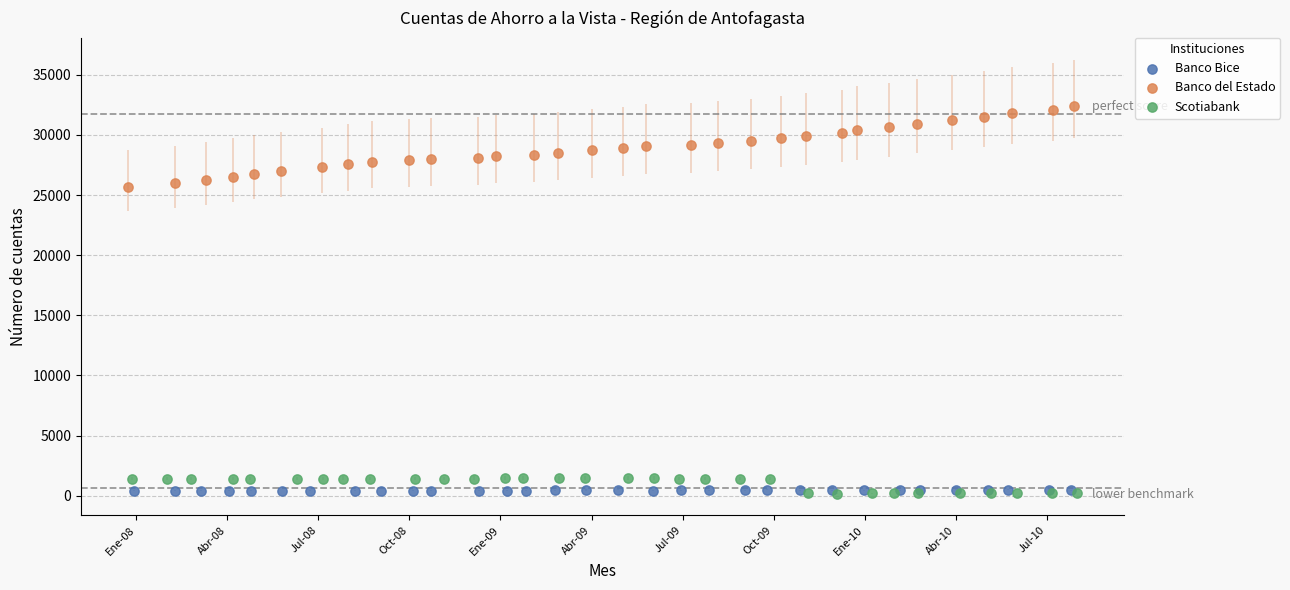

Which series reaches the maximum Y coordinate?

Banco del Estado